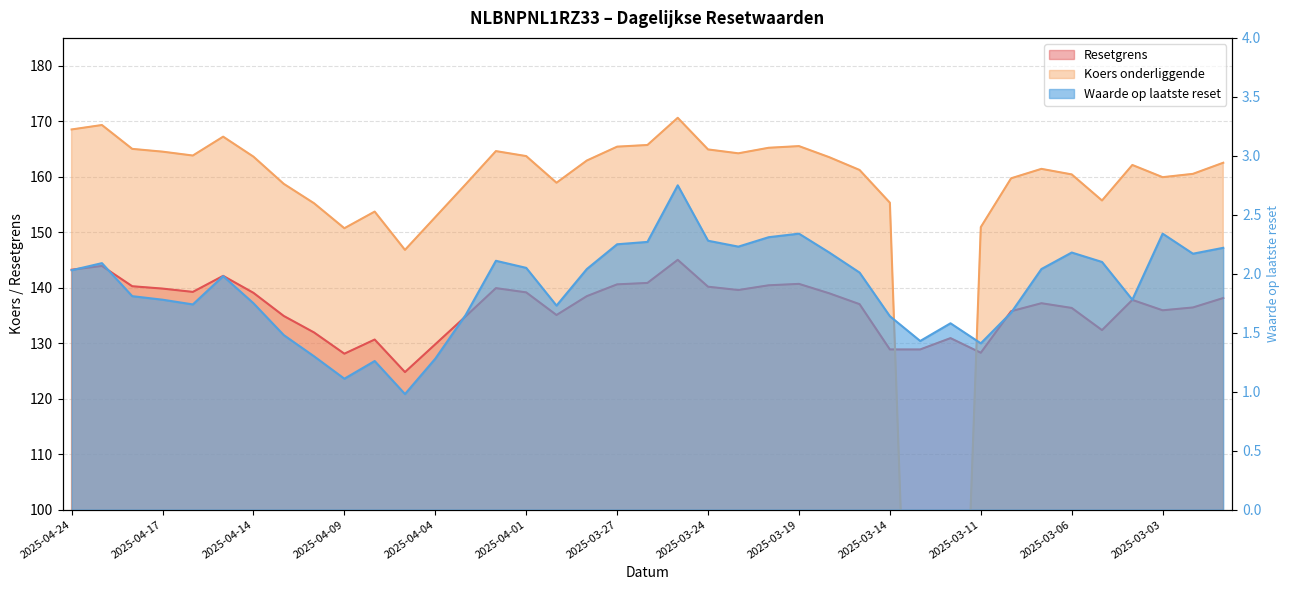

What is the difference between the second highest and second lowest values in the Waarde op laatste reset series?

1.2